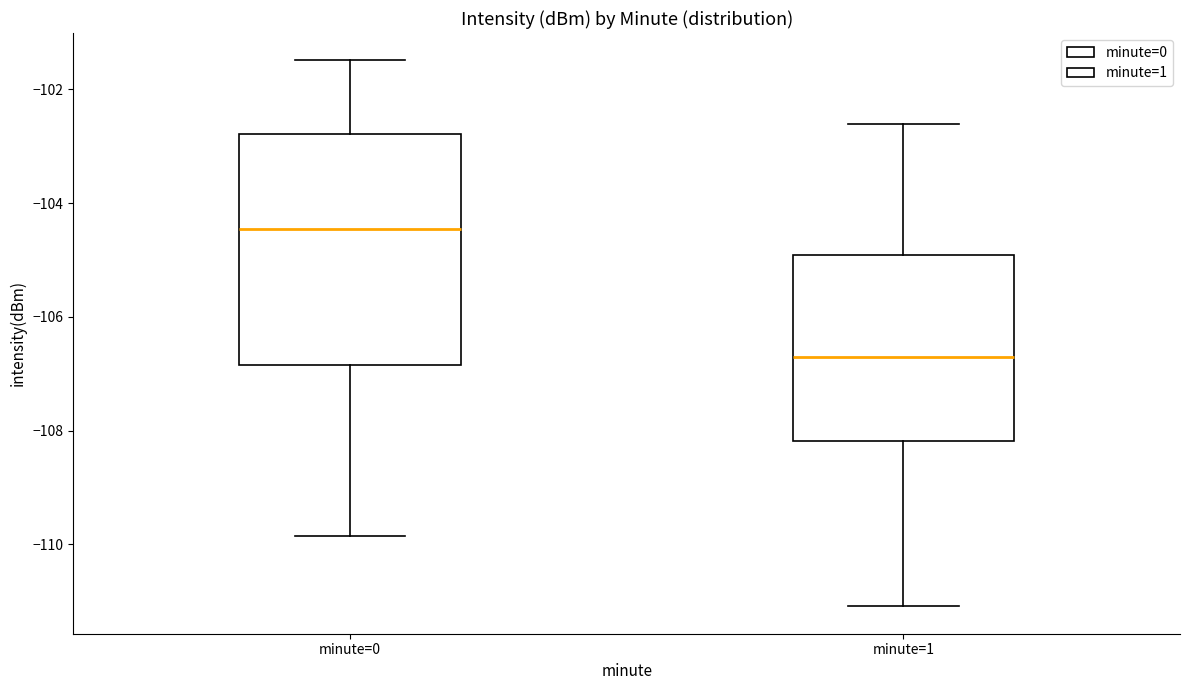

Where does the lower whisker of the box for minute=1 end on the y-axis? The values are not printed on the chart, so give them approximately, as read against the axis.

-111.0